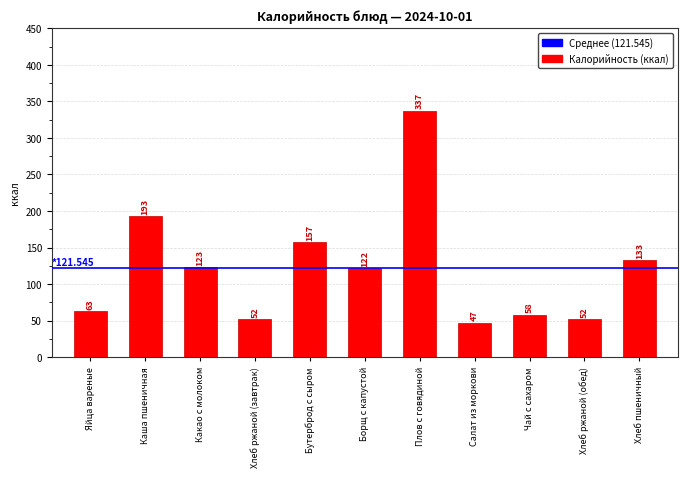

What is the label of the 7th bar from the right?

Бутерброд с сыром